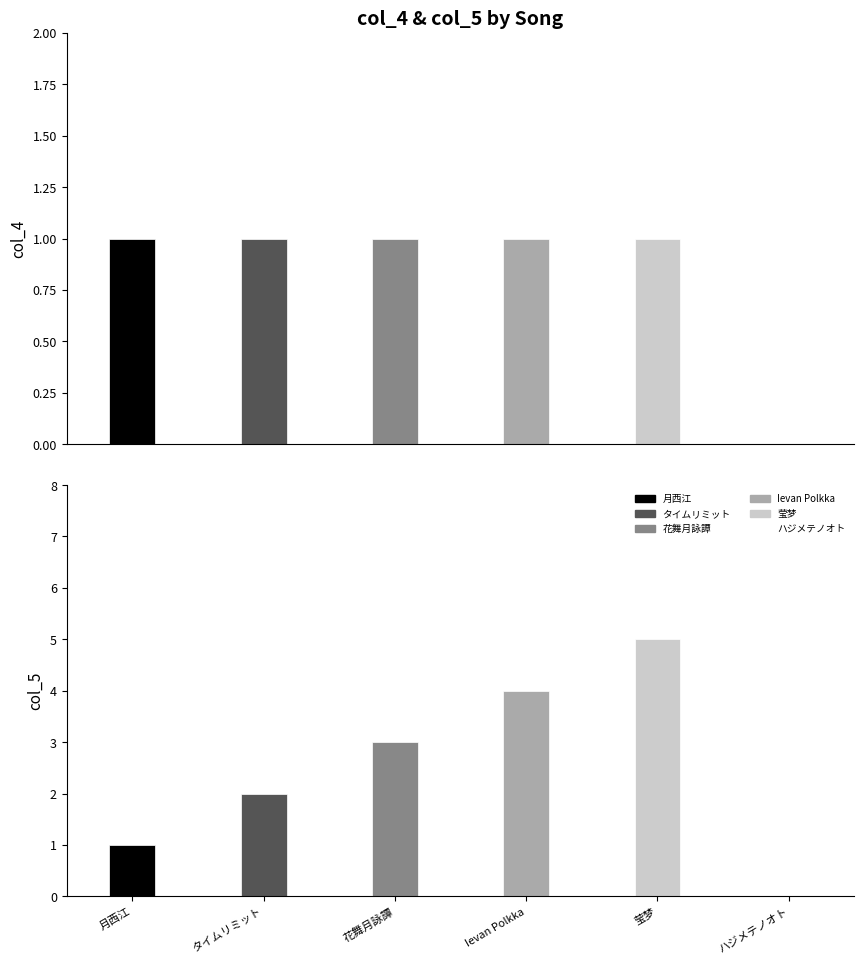

What is the sum of the col_5 values at Ievan Polkka and 花舞月詠譚?

7